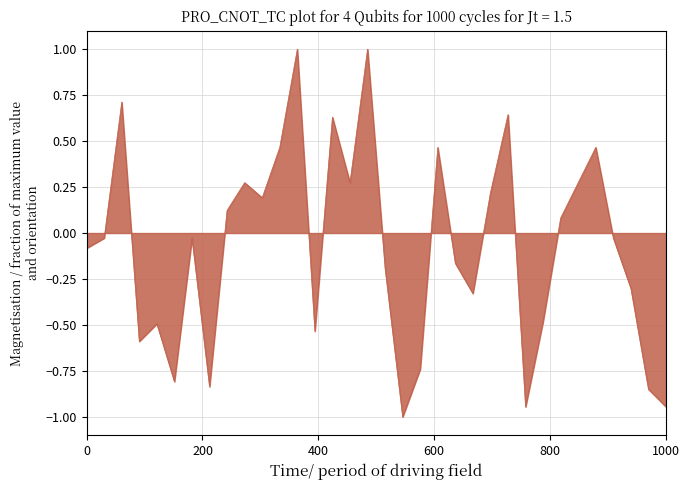

What is the greatest value displayed?

1.0